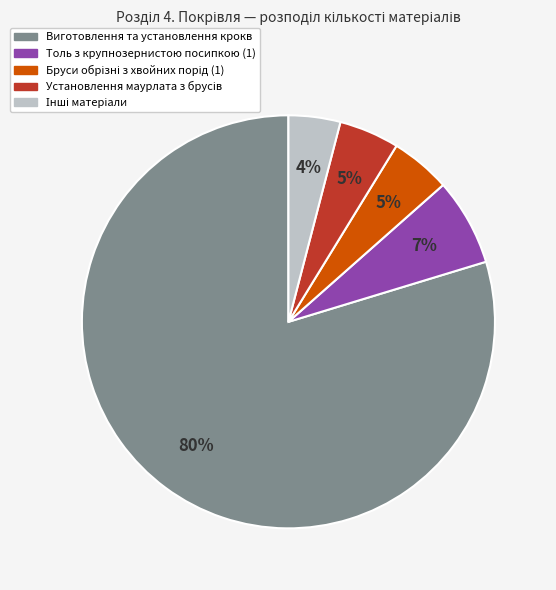

Is there any slice that represents more than half of the pie?

Yes